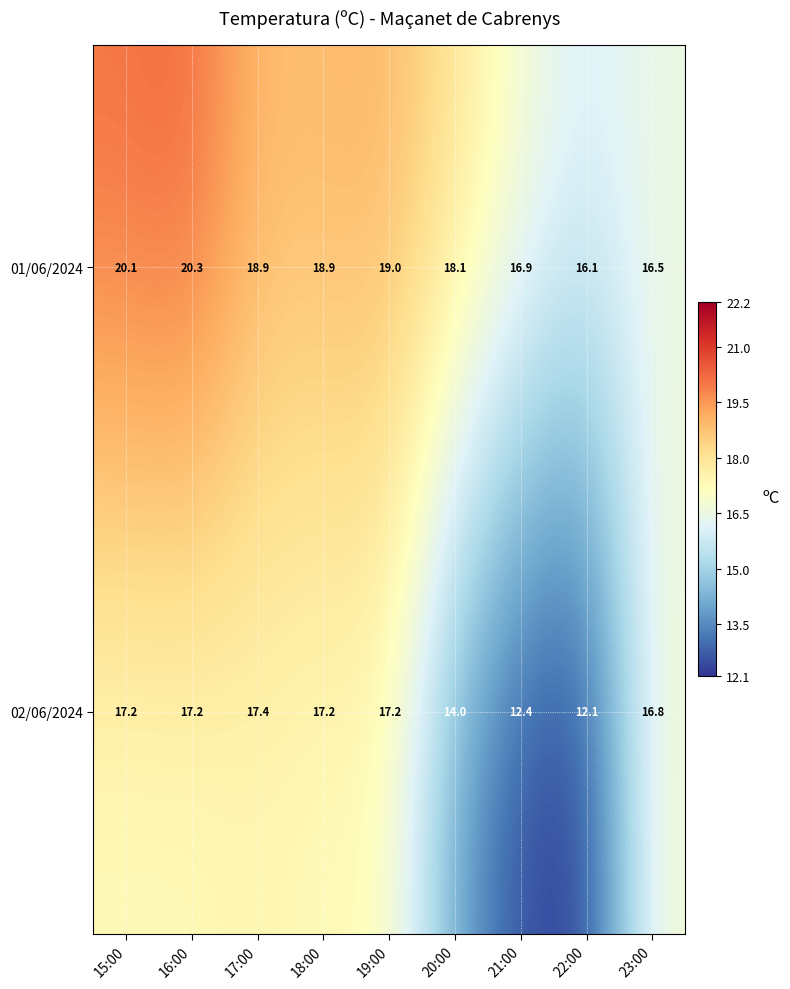

Between 16:00 and 23:00, which series saw the biggest shift?

01/06/2024